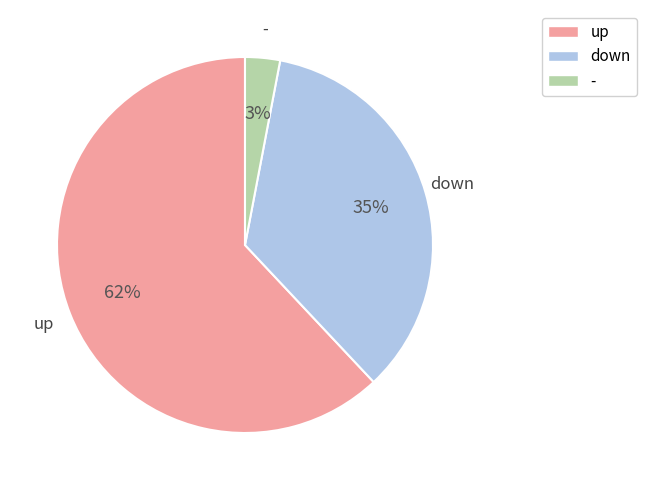

Combined, do - and up account for over 50%?

Yes